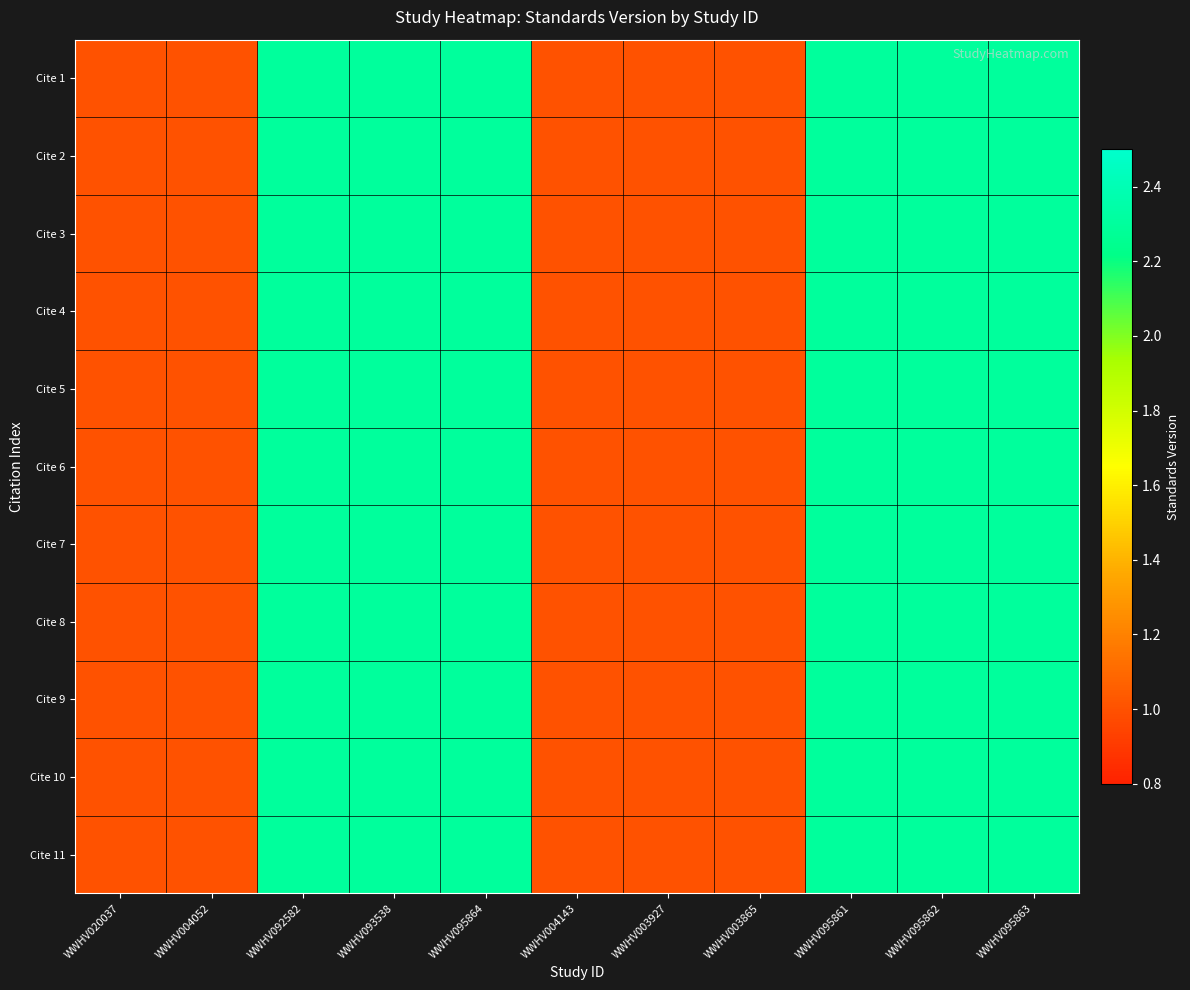

Reading right to left, list all the values displayed in this chart.

Cite 1: WWHV095863=2.3	WWHV095862=2.3	WWHV095861=2.3	WWHV003865=1.0	WWHV003927=1.0	WWHV004143=1.0	WWHV095864=2.3	WWHV093538=2.3	WWHV092582=2.3	WWHV004052=1.0	WWHV020037=1.0
Cite 2: WWHV095863=2.3	WWHV095862=2.3	WWHV095861=2.3	WWHV003865=1.0	WWHV003927=1.0	WWHV004143=1.0	WWHV095864=2.3	WWHV093538=2.3	WWHV092582=2.3	WWHV004052=1.0	WWHV020037=1.0
Cite 3: WWHV095863=2.3	WWHV095862=2.3	WWHV095861=2.3	WWHV003865=1.0	WWHV003927=1.0	WWHV004143=1.0	WWHV095864=2.3	WWHV093538=2.3	WWHV092582=2.3	WWHV004052=1.0	WWHV020037=1.0
Cite 4: WWHV095863=2.3	WWHV095862=2.3	WWHV095861=2.3	WWHV003865=1.0	WWHV003927=1.0	WWHV004143=1.0	WWHV095864=2.3	WWHV093538=2.3	WWHV092582=2.3	WWHV004052=1.0	WWHV020037=1.0
Cite 5: WWHV095863=2.3	WWHV095862=2.3	WWHV095861=2.3	WWHV003865=1.0	WWHV003927=1.0	WWHV004143=1.0	WWHV095864=2.3	WWHV093538=2.3	WWHV092582=2.3	WWHV004052=1.0	WWHV020037=1.0
Cite 6: WWHV095863=2.3	WWHV095862=2.3	WWHV095861=2.3	WWHV003865=1.0	WWHV003927=1.0	WWHV004143=1.0	WWHV095864=2.3	WWHV093538=2.3	WWHV092582=2.3	WWHV004052=1.0	WWHV020037=1.0
Cite 7: WWHV095863=2.3	WWHV095862=2.3	WWHV095861=2.3	WWHV003865=1.0	WWHV003927=1.0	WWHV004143=1.0	WWHV095864=2.3	WWHV093538=2.3	WWHV092582=2.3	WWHV004052=1.0	WWHV020037=1.0
Cite 8: WWHV095863=2.3	WWHV095862=2.3	WWHV095861=2.3	WWHV003865=1.0	WWHV003927=1.0	WWHV004143=1.0	WWHV095864=2.3	WWHV093538=2.3	WWHV092582=2.3	WWHV004052=1.0	WWHV020037=1.0
Cite 9: WWHV095863=2.3	WWHV095862=2.3	WWHV095861=2.3	WWHV003865=1.0	WWHV003927=1.0	WWHV004143=1.0	WWHV095864=2.3	WWHV093538=2.3	WWHV092582=2.3	WWHV004052=1.0	WWHV020037=1.0
Cite 10: WWHV095863=2.3	WWHV095862=2.3	WWHV095861=2.3	WWHV003865=1.0	WWHV003927=1.0	WWHV004143=1.0	WWHV095864=2.3	WWHV093538=2.3	WWHV092582=2.3	WWHV004052=1.0	WWHV020037=1.0
Cite 11: WWHV095863=2.3	WWHV095862=2.3	WWHV095861=2.3	WWHV003865=1.0	WWHV003927=1.0	WWHV004143=1.0	WWHV095864=2.3	WWHV093538=2.3	WWHV092582=2.3	WWHV004052=1.0	WWHV020037=1.0